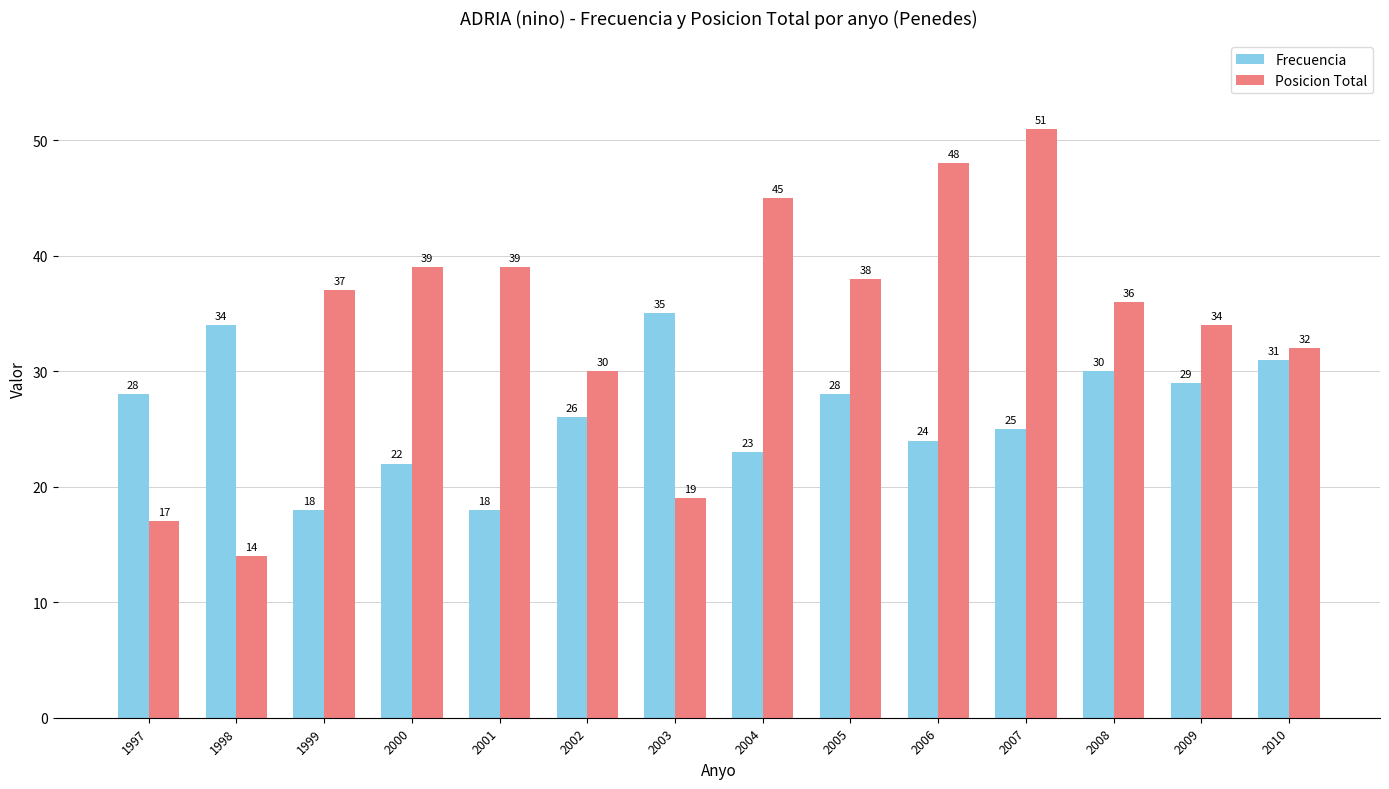

Reading left to right, what are all the values shown in this chart?

Frecuencia: 28	34	18	22	18	26	35	23	28	24	25	30	29	31
Posicion Total: 17	14	37	39	39	30	19	45	38	48	51	36	34	32